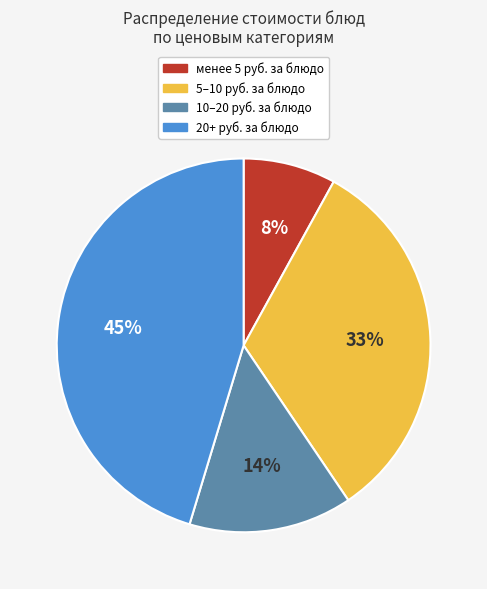

To the nearest percent, what is the difference between the largest and smallest slice percentages?

37%